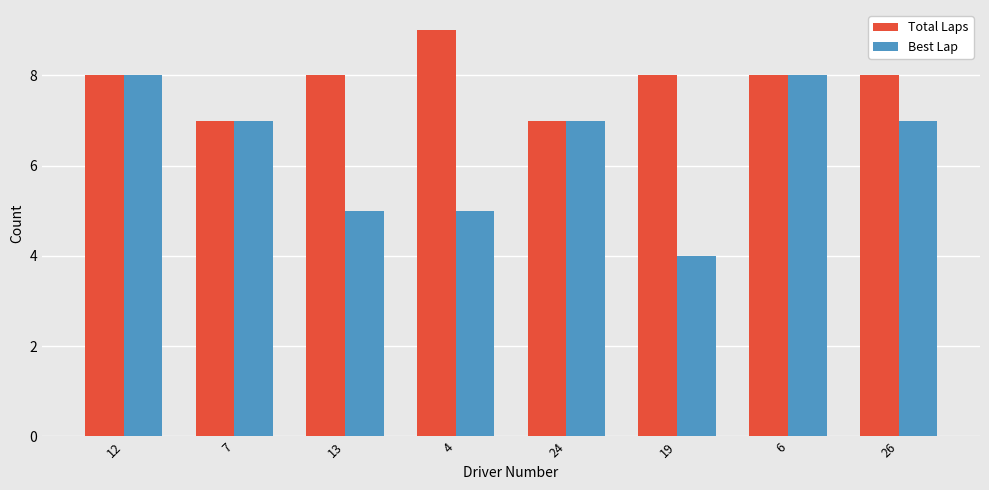

Are the bars grouped side by side (vs. stacked)?

Yes